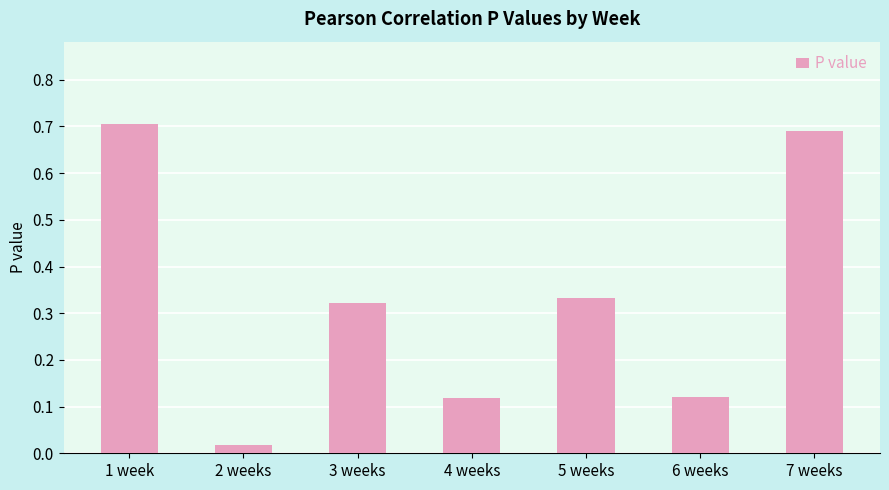

Which category has the lowest value across all series?

2 weeks